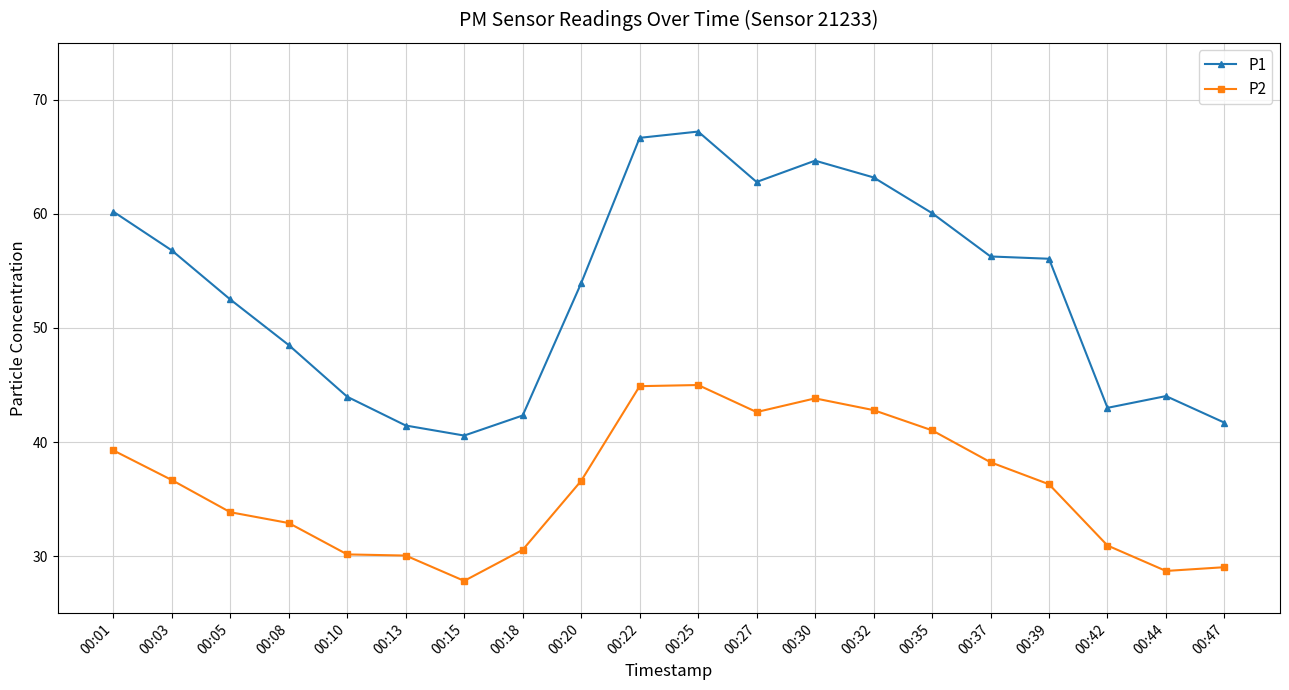

Is the value of P1 at 00:13 greater than the value of P2 at 00:27?

No